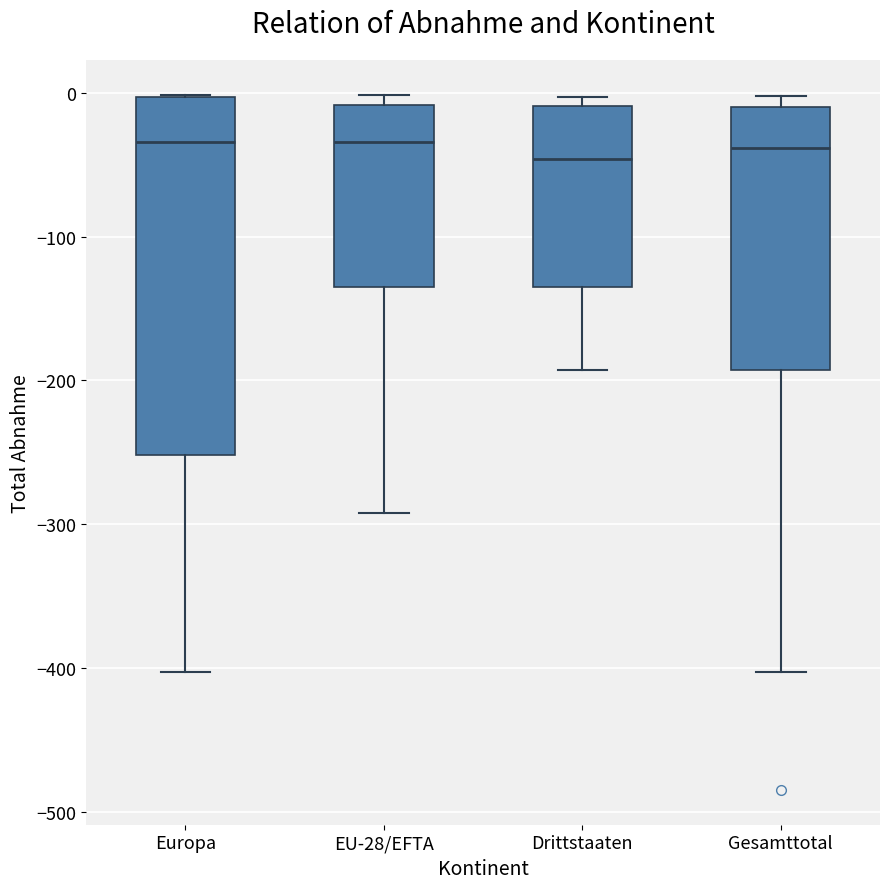

Reading left to right, read every box against the y-axis: the position of its median line, the range the box covers, and the ends of its whiskers. The values are not printed on the chart, so give them approximately, as read against the axis.

Europa: median -30, box -250 to 0, whiskers -400 to 0
EU-28/EFTA: median -30, box -130 to -10, whiskers -290 to 0
Drittstaaten: median -50, box -130 to -10, whiskers -190 to 0
Gesamttotal: median -40, box -190 to -10, whiskers -400 to 0